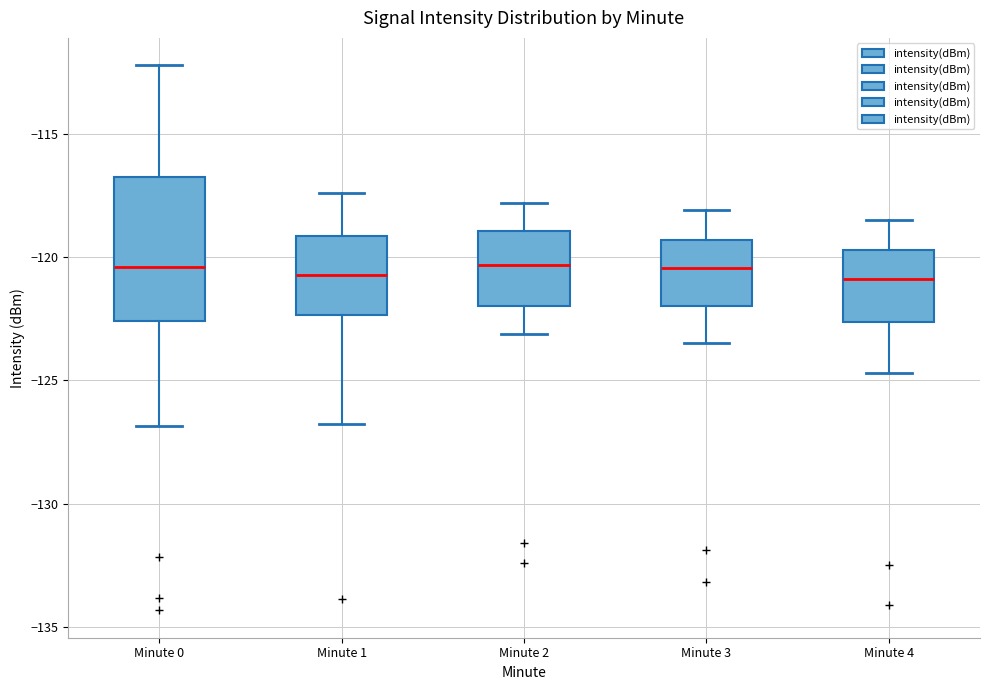

Comparing the boxes themselves (not the whiskers), which one is the tallest?

Minute 0